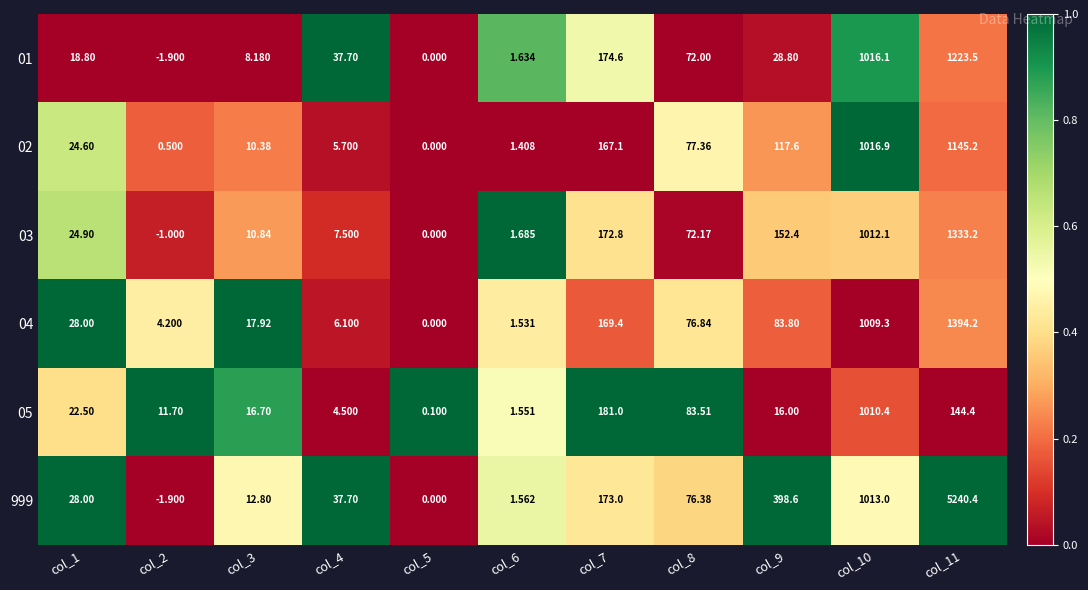

How many values in 03 are below zero?

1